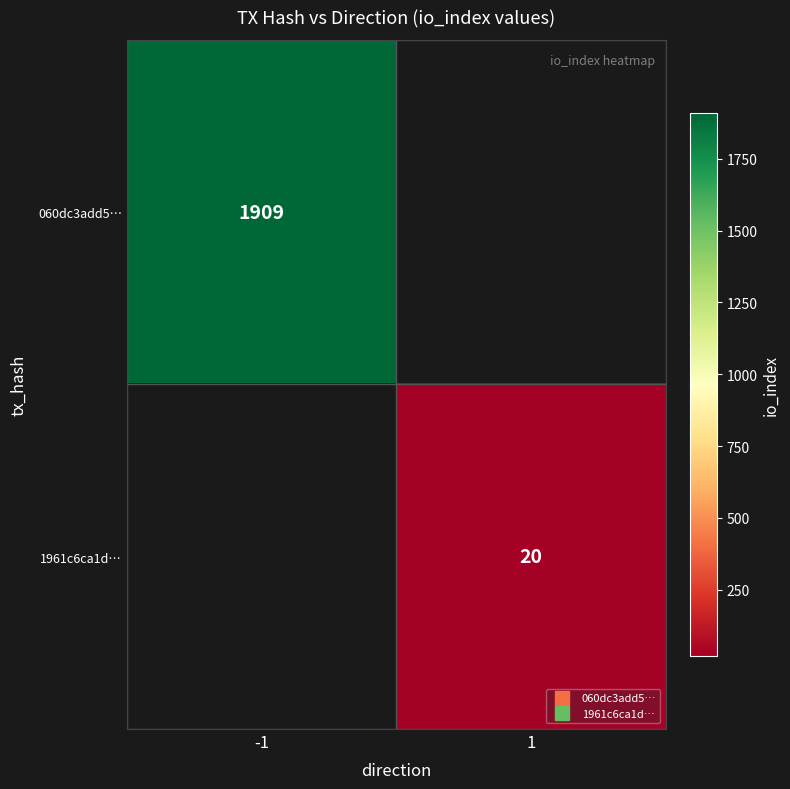

At -1, list the series in order from smallest to largest.

060dc3add5…, 1961c6ca1d…